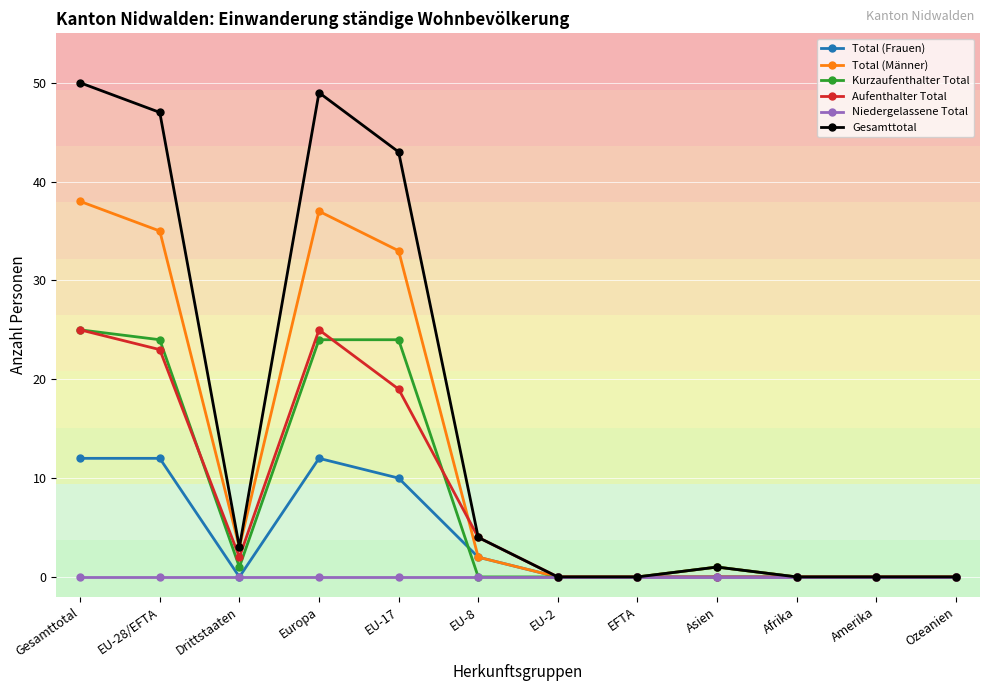

True or false: Kurzaufenthalter Total has a value of -8 at EU-2.

False